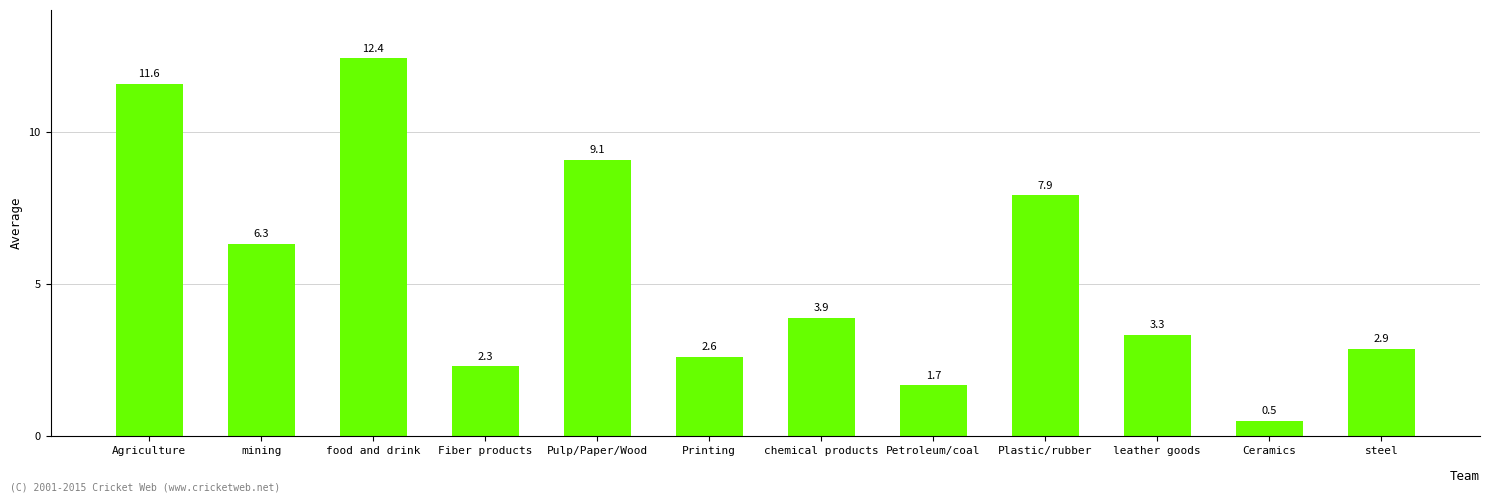

What is the value of the 1st bar from the left?

11.6